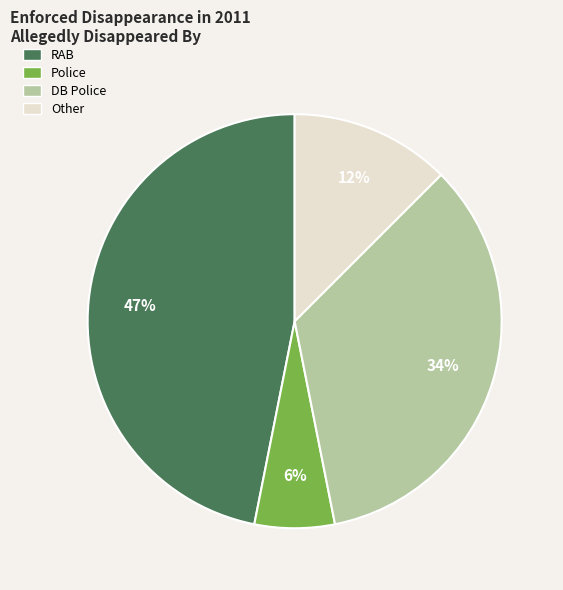

To the nearest percent, what is the difference between the largest and smallest slice percentages?

41%